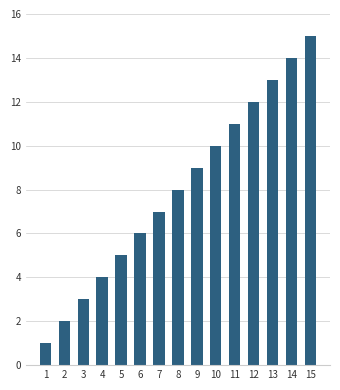

What is the sum of the values at 4 and 12?

16